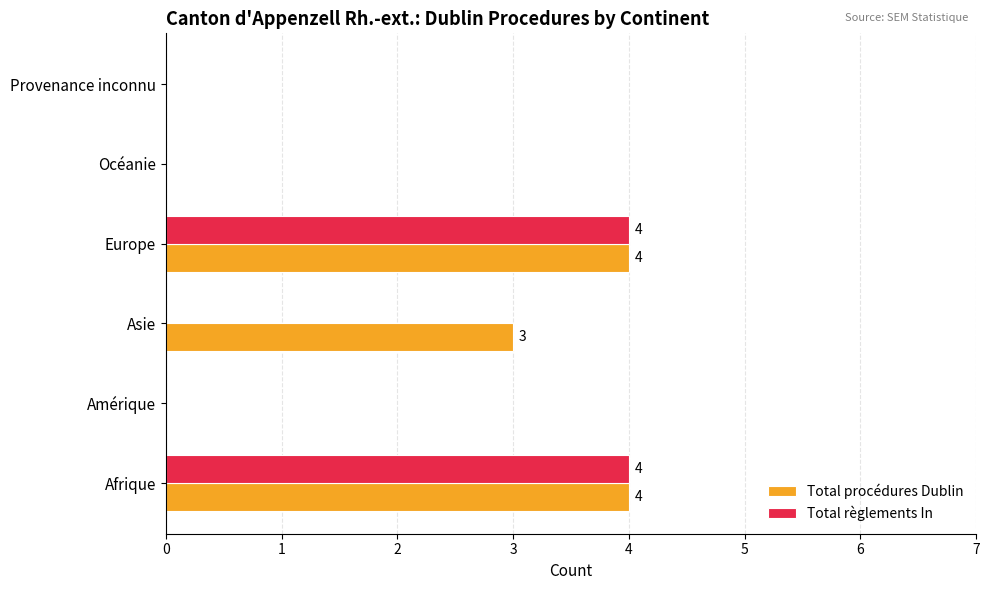

How many series are shown in this chart?

2